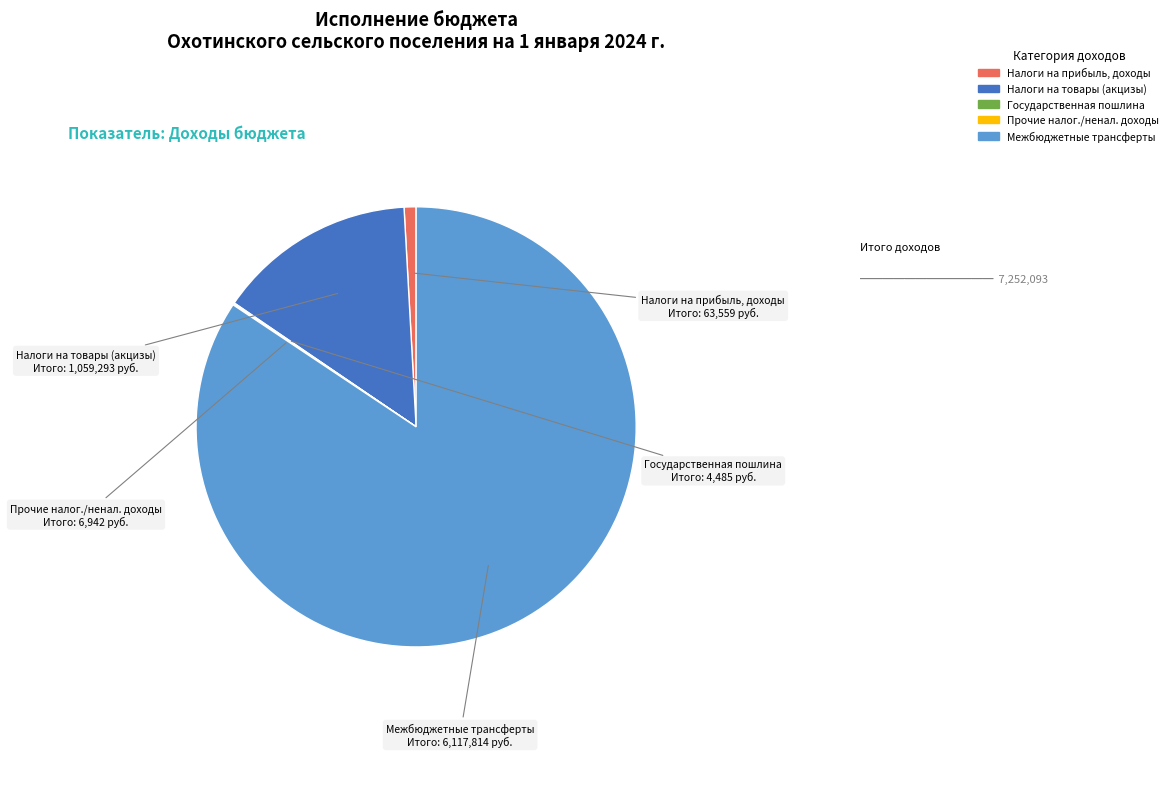

Between Налоги на товары (акцизы) and Межбюджетные трансферты, which is larger?

Межбюджетные трансферты